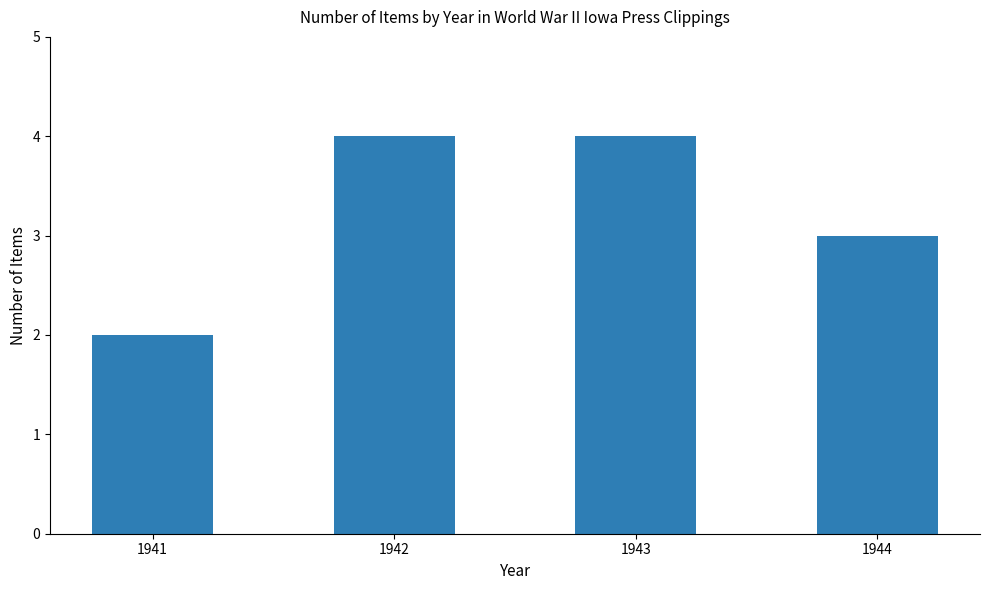

Where is the data nearest to the value 3?

1944